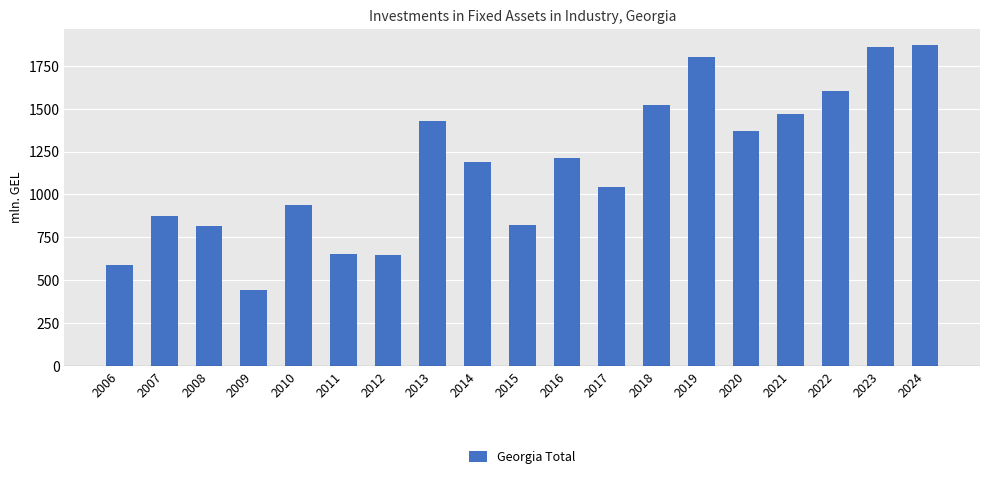

What is the value of the 7th bar from the left?

645.9